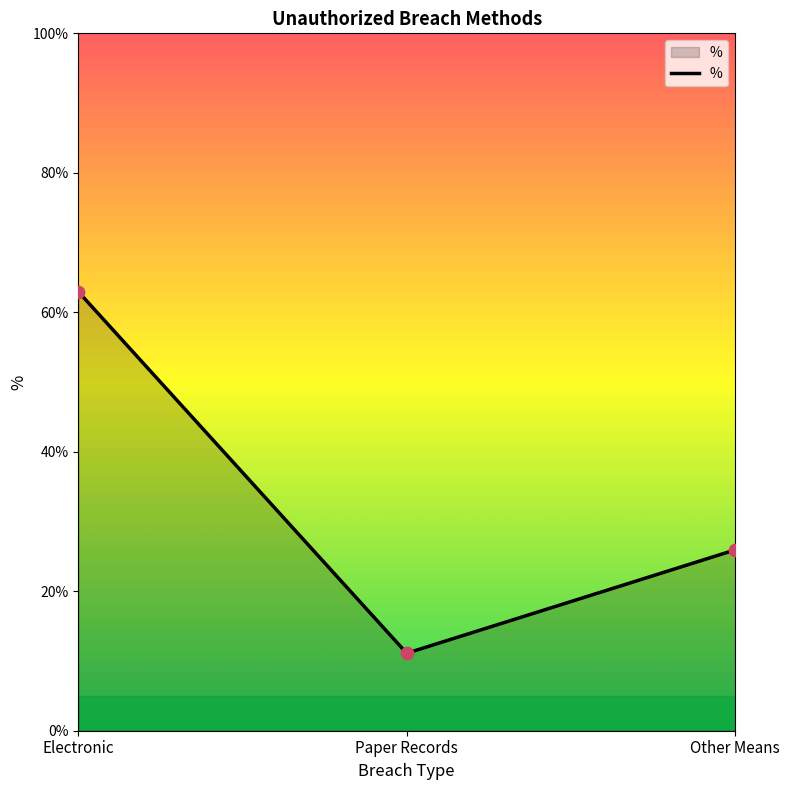

Approximately how many times larger is the value at Other Means compared to Electronic?

0.4